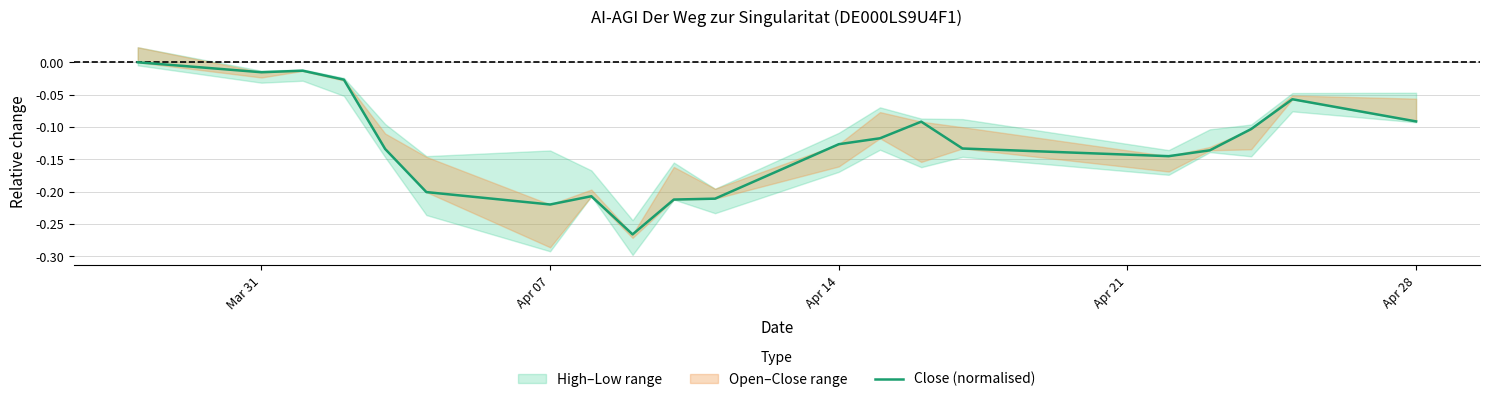

Does the chart have visible grid lines?

Yes